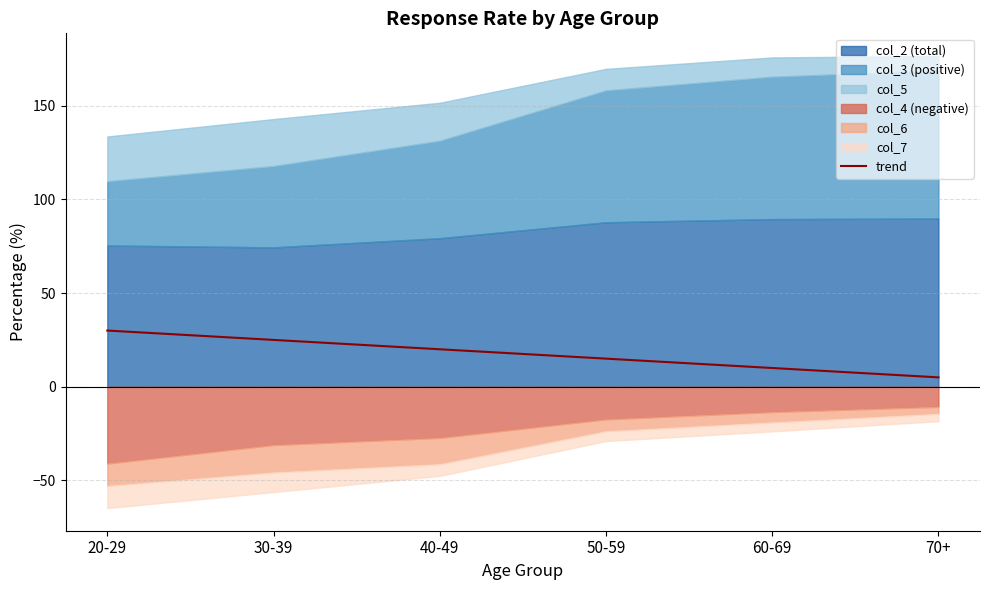

What is the difference between the maximum and minimum values?

25